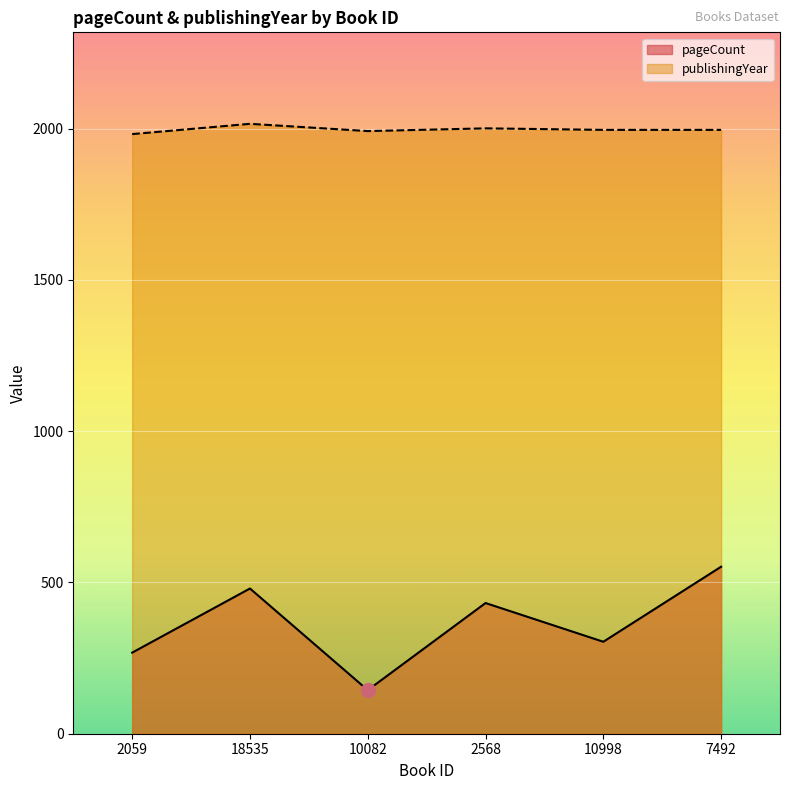

Reading left to right, what are all the values shown in this chart?

pageCount: 2059=268	18535=480	10082=144	2568=432	10998=304	7492=552
publishingYear: 2059=1982	18535=2016	10082=1992	2568=2001	10998=1996	7492=1996